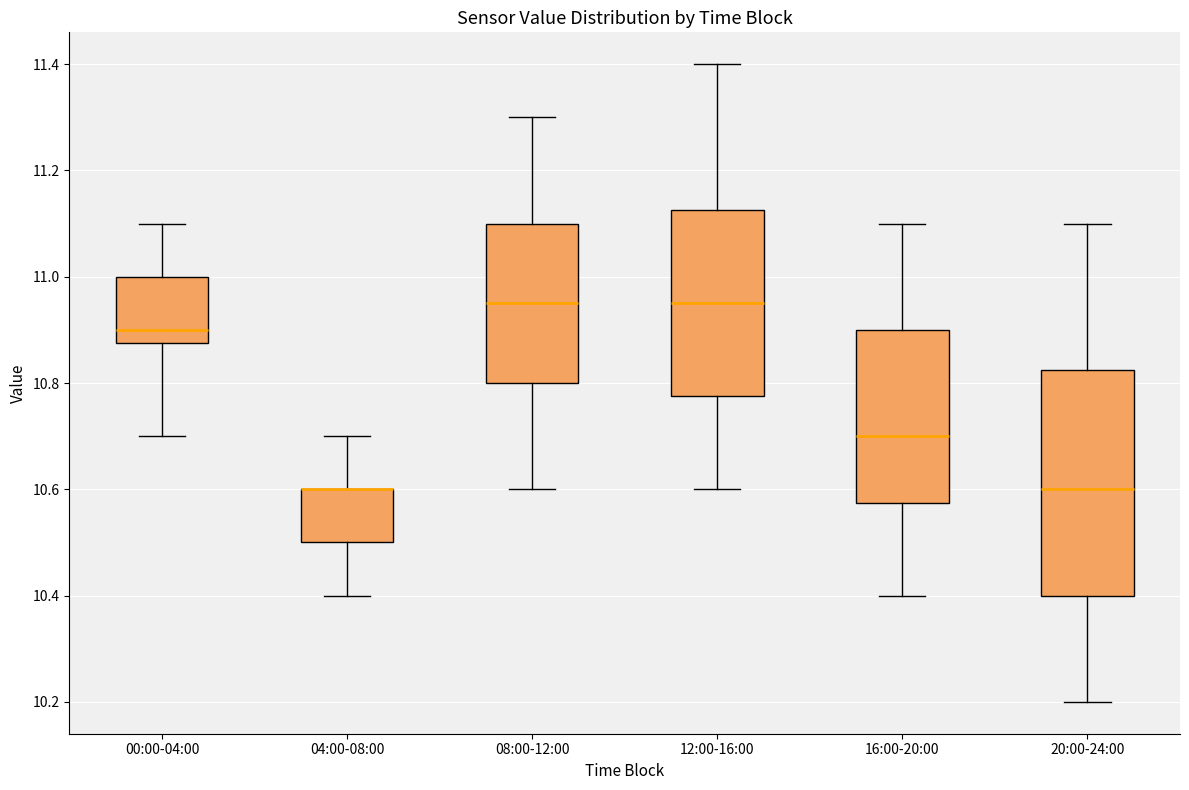

Reading left to right, read every box against the y-axis: the position of its median line, the range the box covers, and the ends of its whiskers. The values are not printed on the chart, so give them approximately, as read against the axis.

00:00-04:00: median 10.90, box 10.88 to 11.00, whiskers 10.70 to 11.10
04:00-08:00: median 10.60 (drawn on the box's upper edge), box 10.50 to 10.60, whiskers 10.40 to 10.70
08:00-12:00: median 10.96, box 10.80 to 11.10, whiskers 10.60 to 11.30
12:00-16:00: median 10.96, box 10.78 to 11.12, whiskers 10.60 to 11.40
16:00-20:00: median 10.70, box 10.58 to 10.90, whiskers 10.40 to 11.10
20:00-24:00: median 10.60, box 10.40 to 10.82, whiskers 10.20 to 11.10